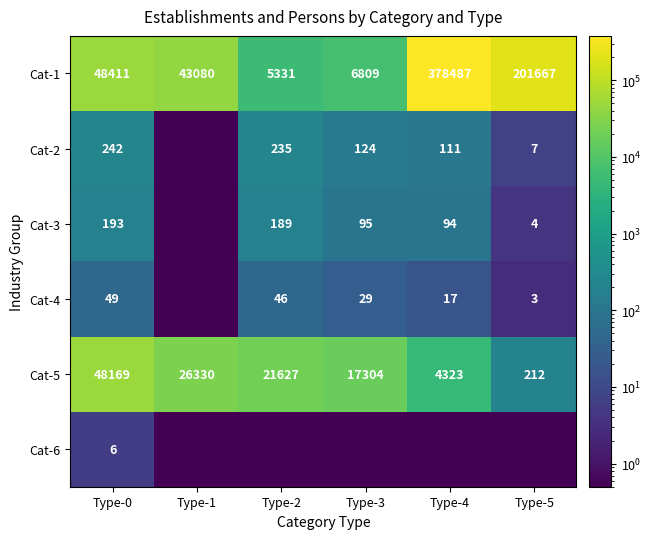

List the labels in order of Cat-5 value, smallest first.

Type-5, Type-4, Type-3, Type-2, Type-1, Type-0